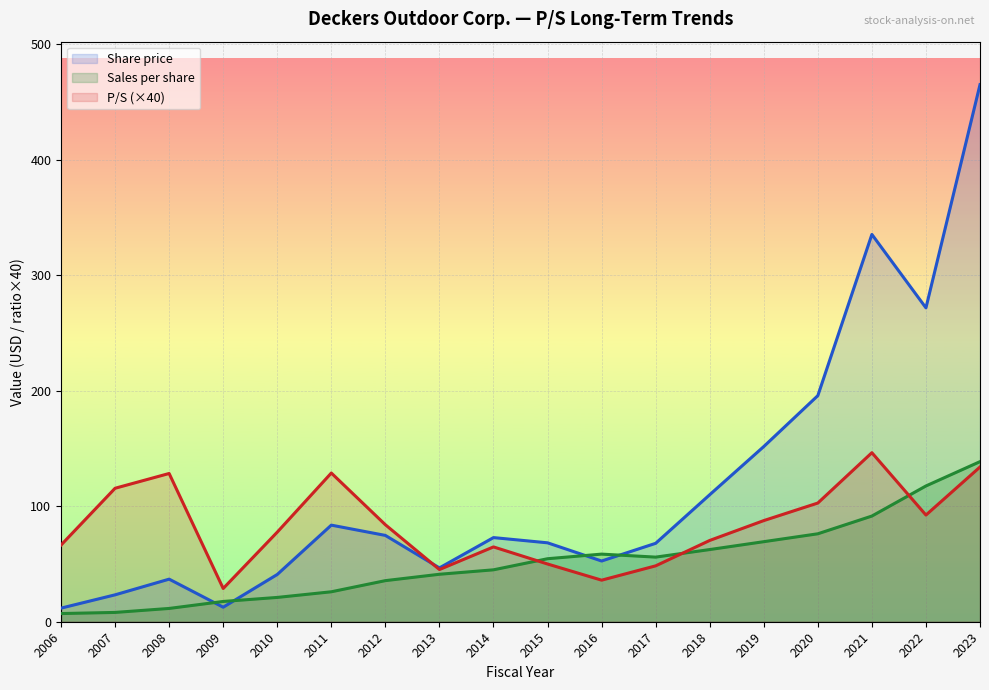

Which category has the highest value across all series?

2023